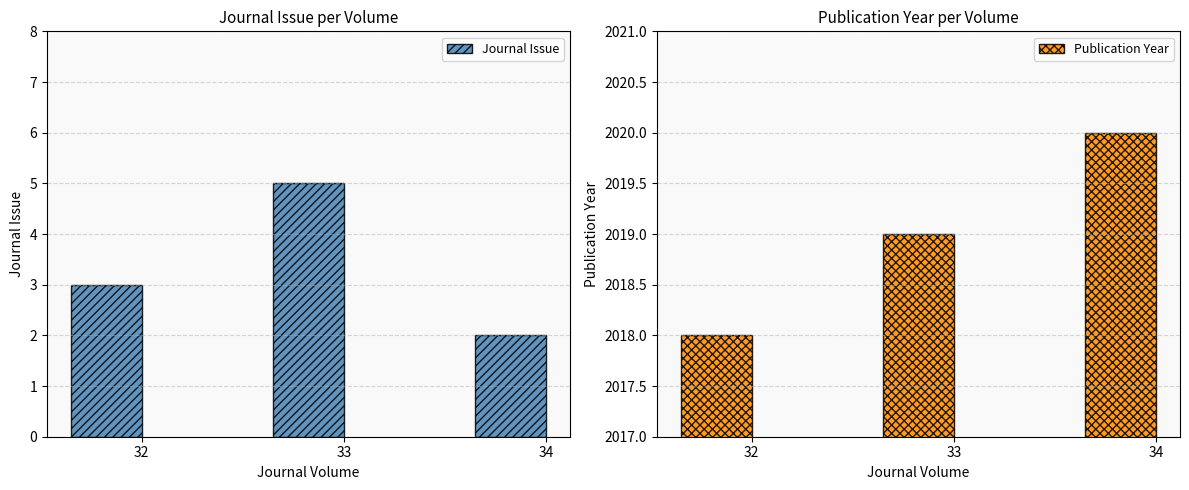

Between 34 and 33, which is larger?

33